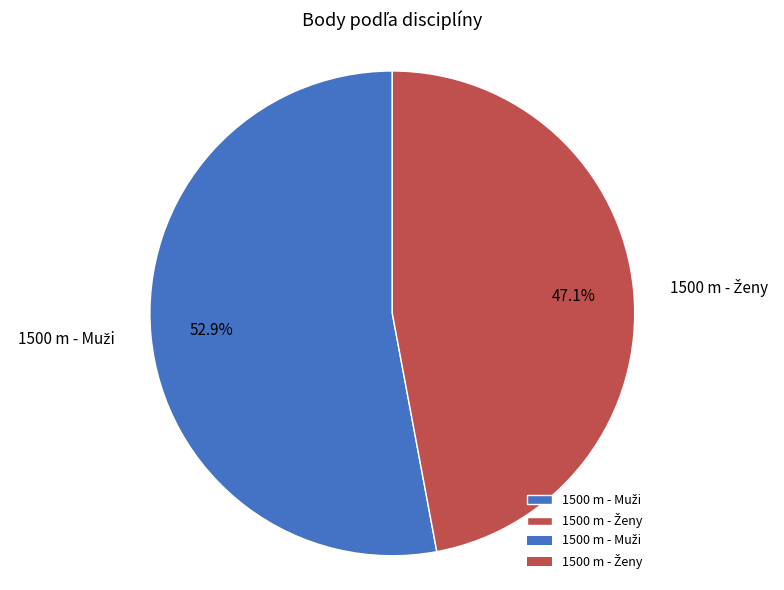

Is there any slice that represents more than half of the pie?

Yes